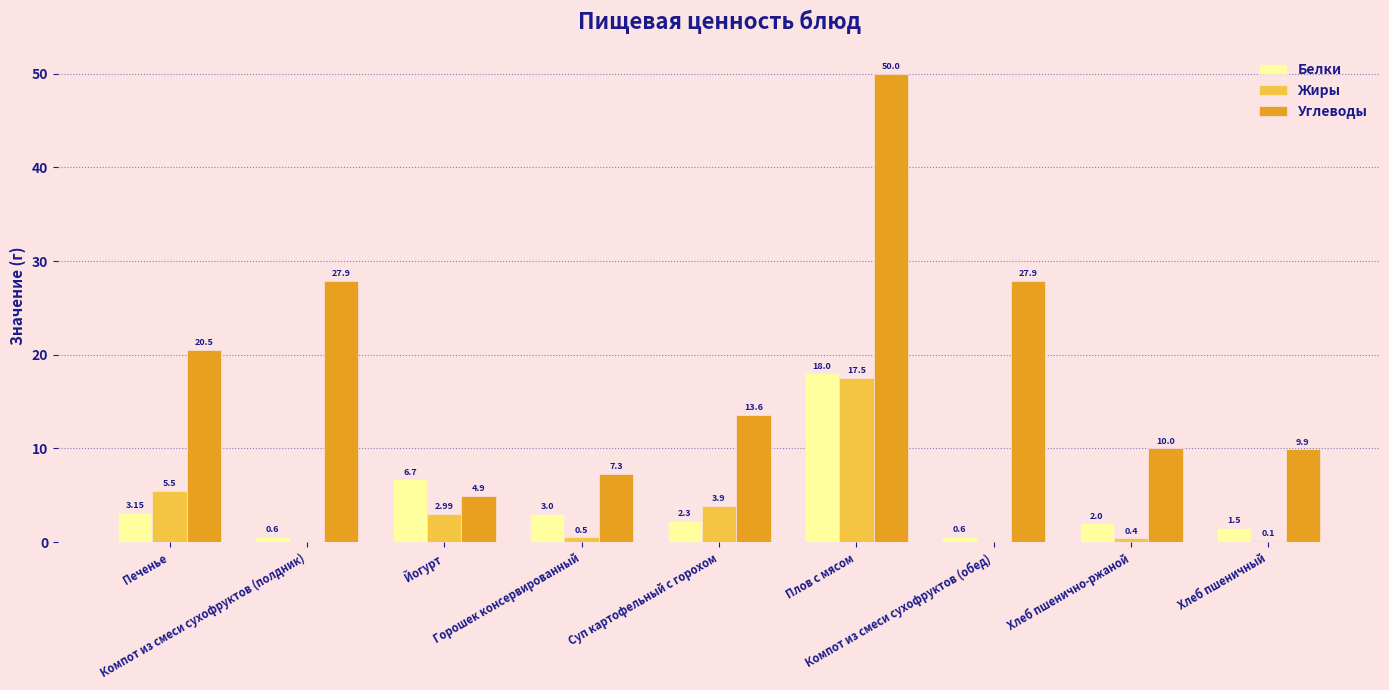

What is the sum of all Жиры values?

30.9